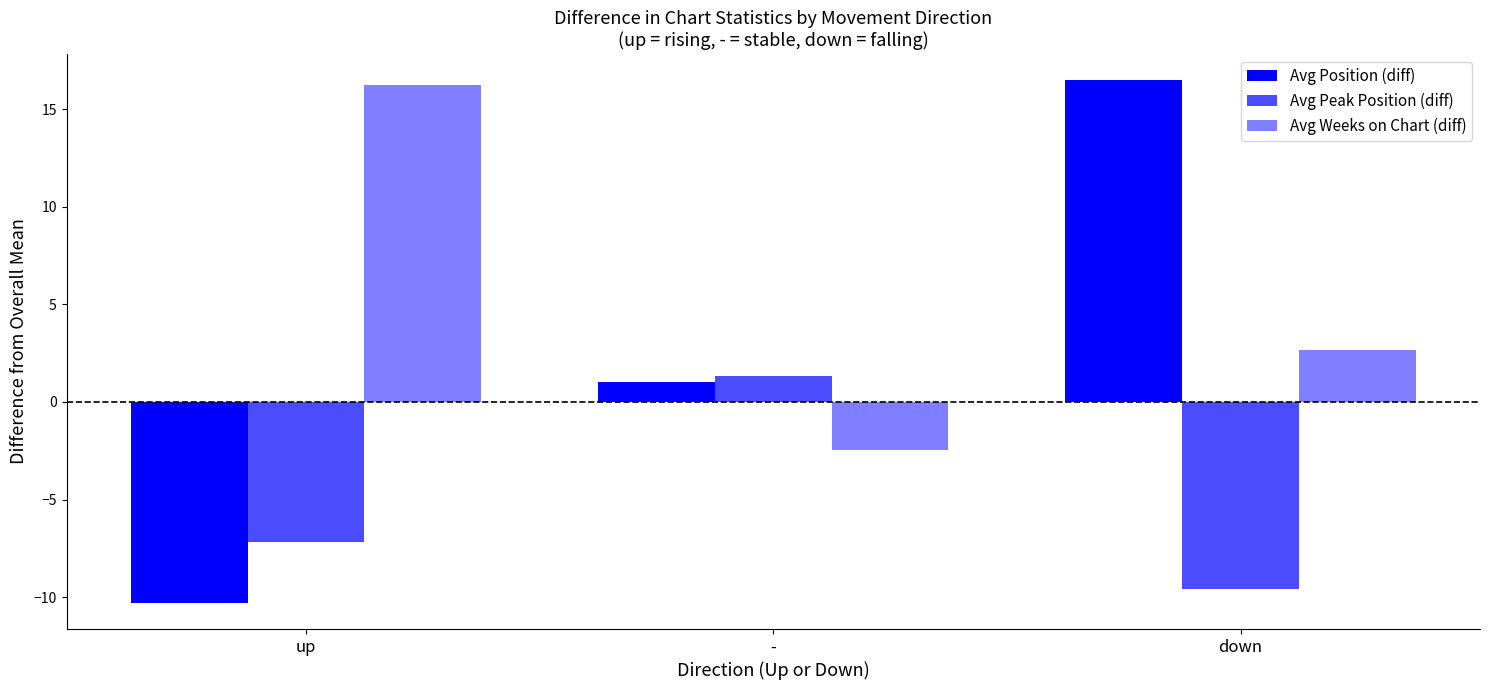

Is it true that Avg Peak Position (diff) equals -5.0 at up?

False